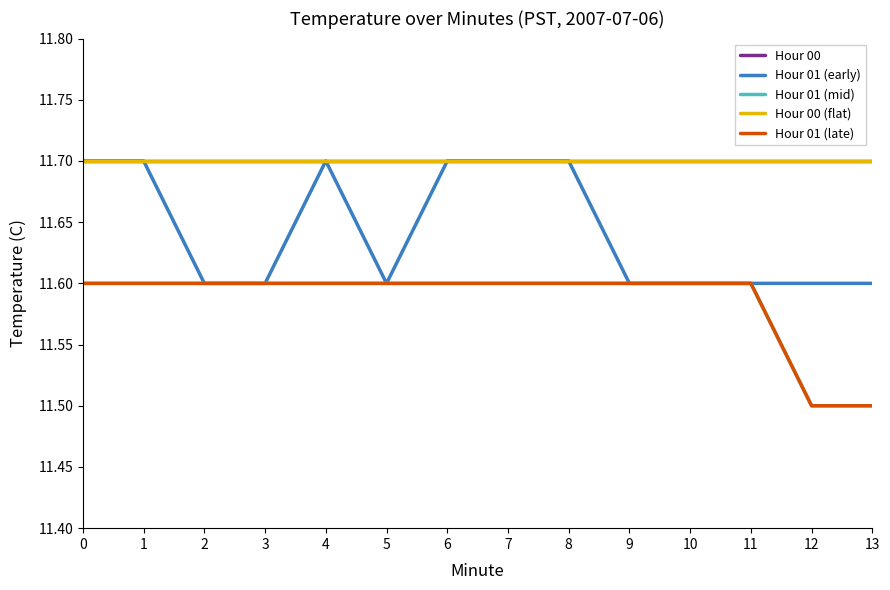

What is the value of the Hour 00 point at the 13th from the left?

11.7